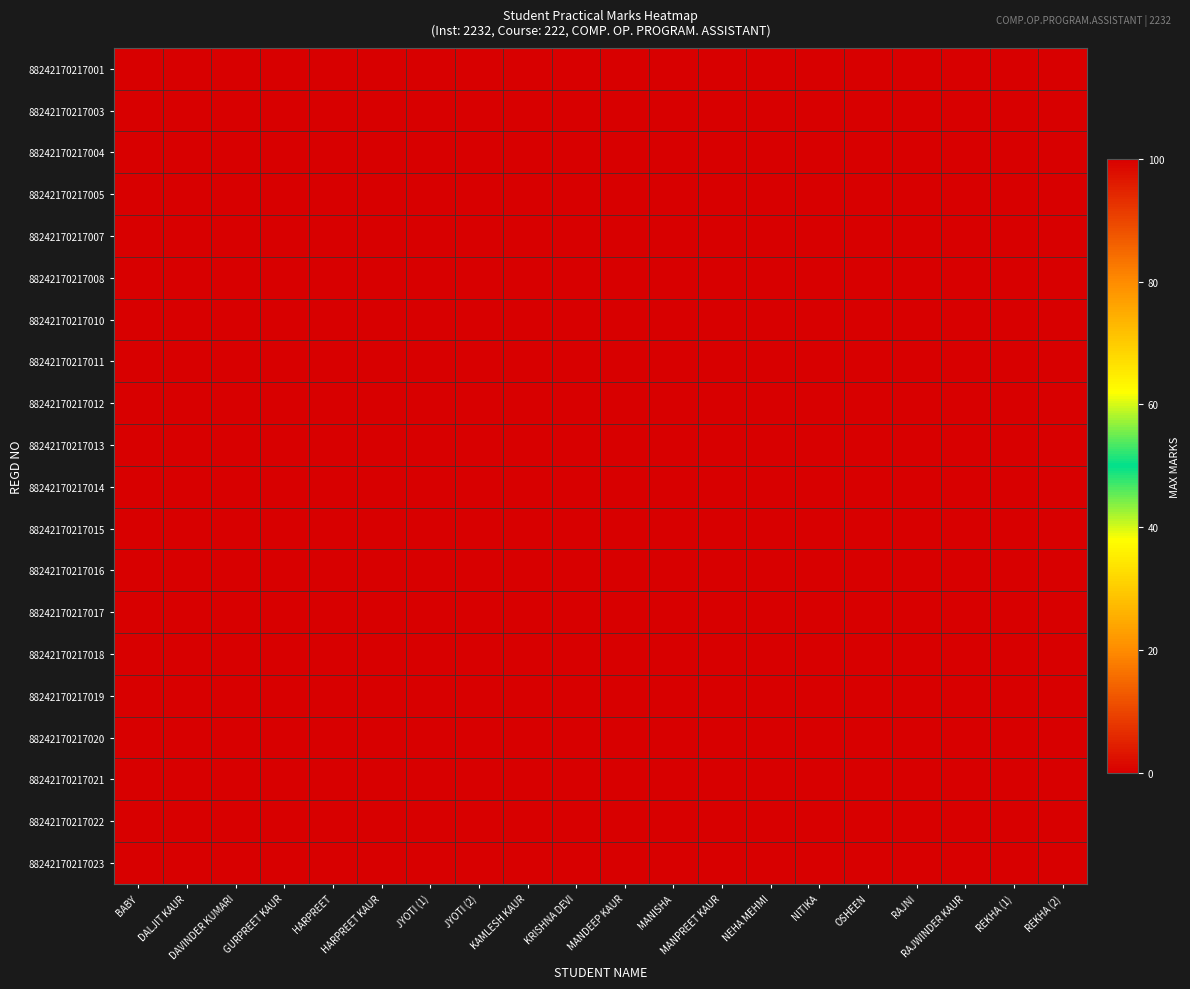

At which category is the sum across all series the highest?

BABY